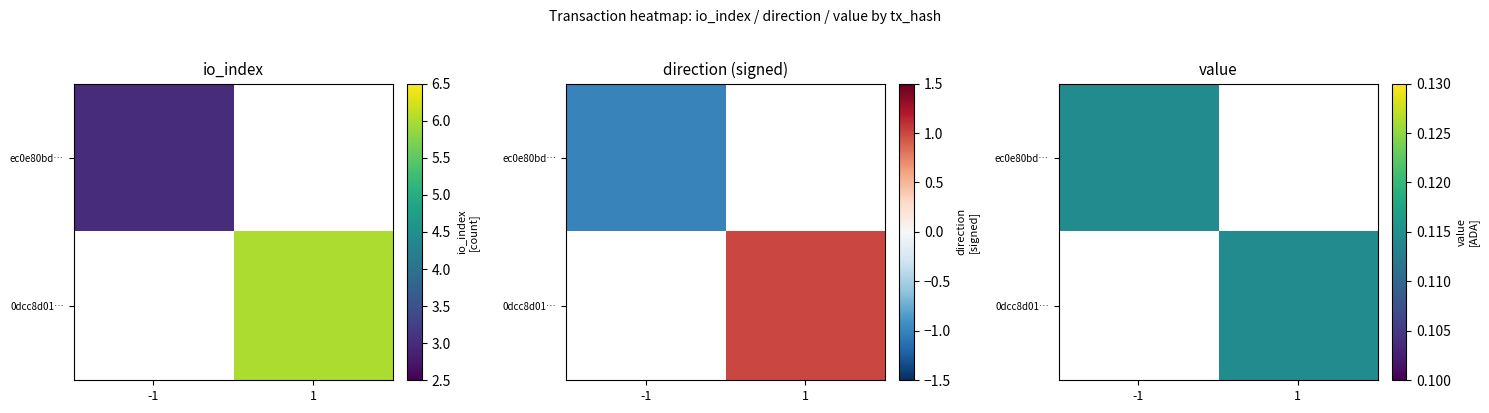

How many positive values does the ec0e80bd15cf026d99c9701bc136c1133efaf86 series have?

1